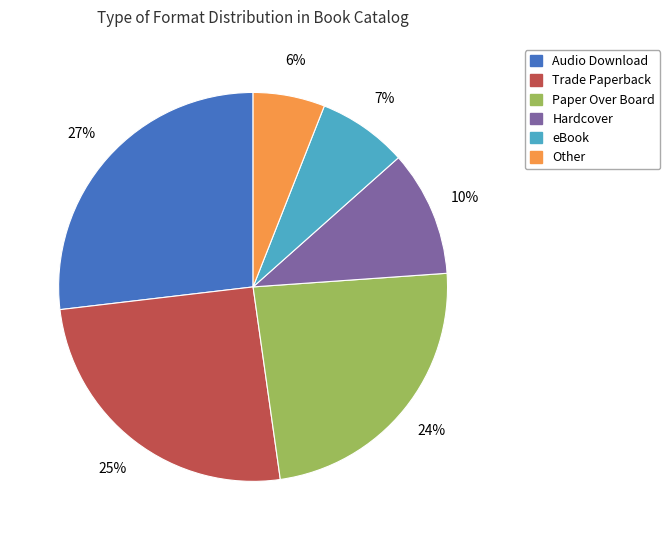

How many slices are in this pie chart?

6